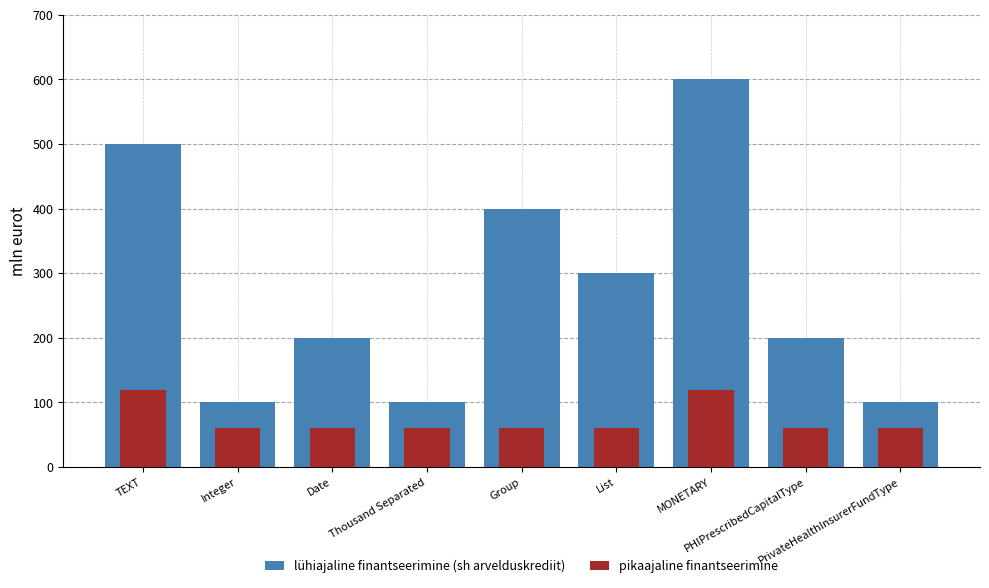

At MONETARY, list the series in order from smallest to largest.

pikaajaline finantseerimine, lühiajaline finantseerimine (sh arvelduskrediit)